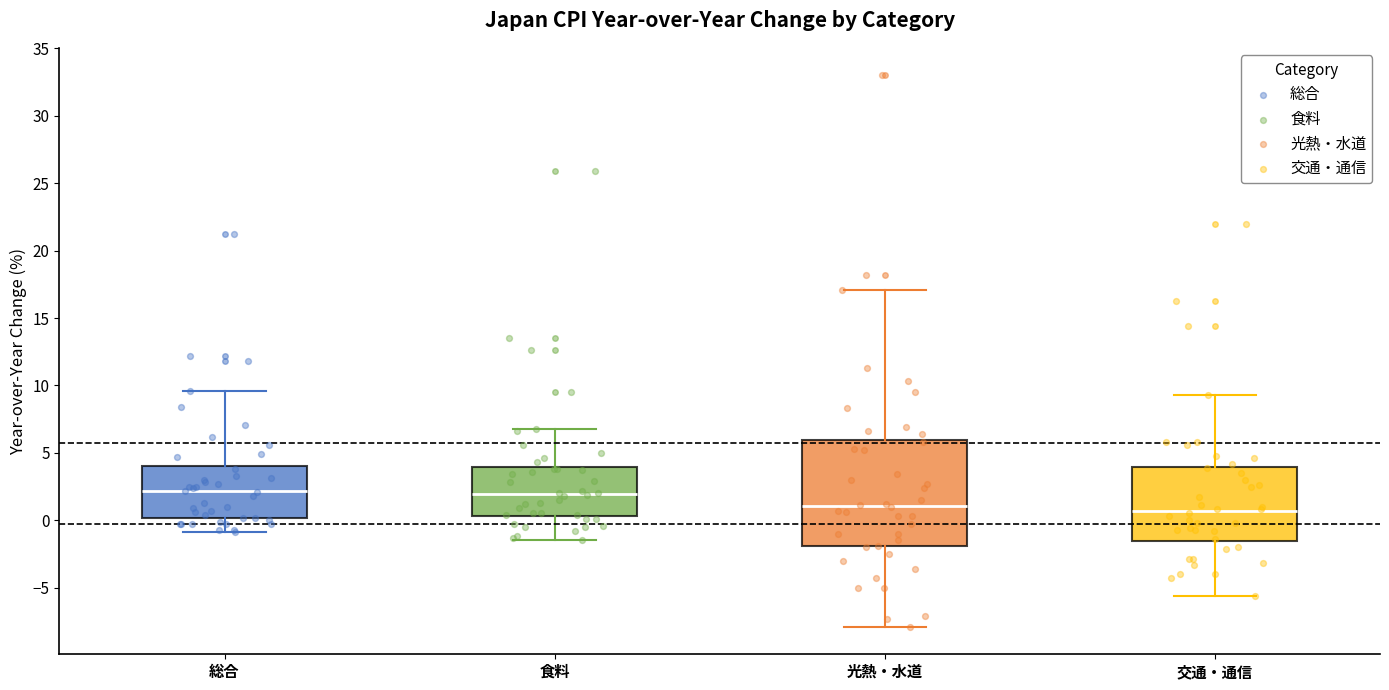

Comparing the boxes themselves (not the whiskers), which one is the tallest?

光熱・水道